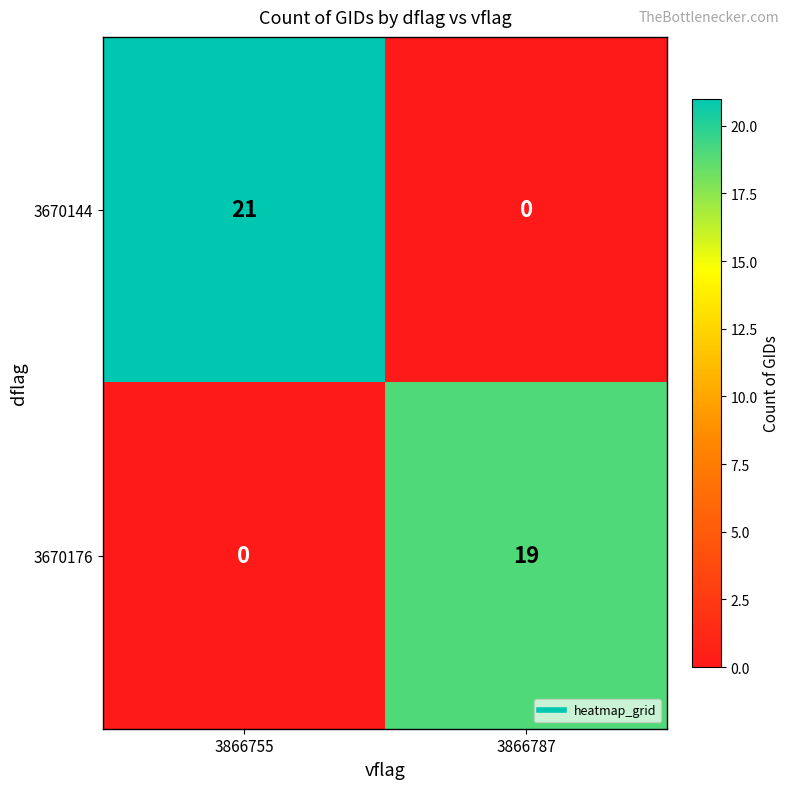

At which category is the sum across all series the highest?

3866755